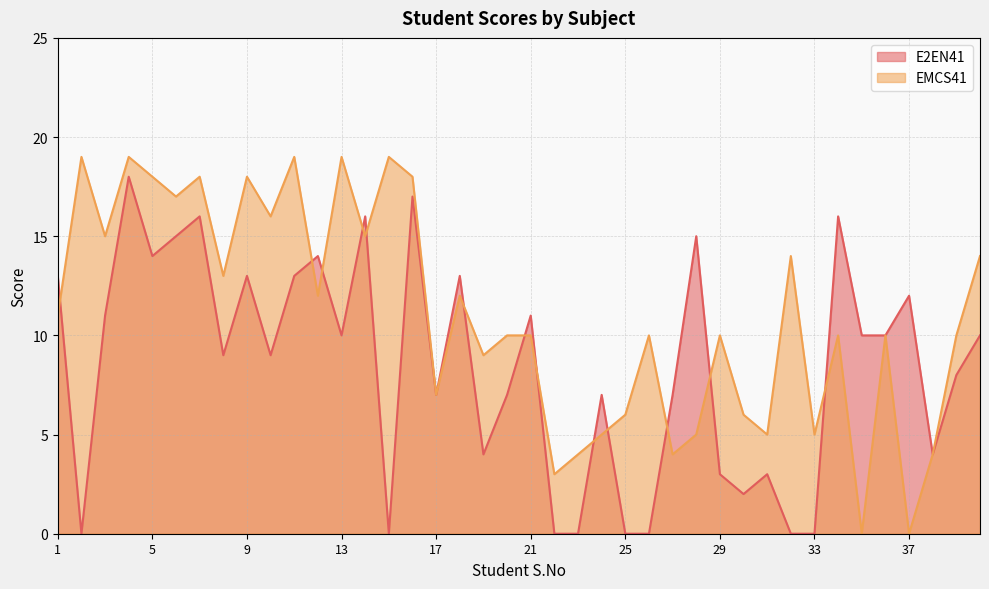

Is it true that EMCS41 equals 14 at 32?

True